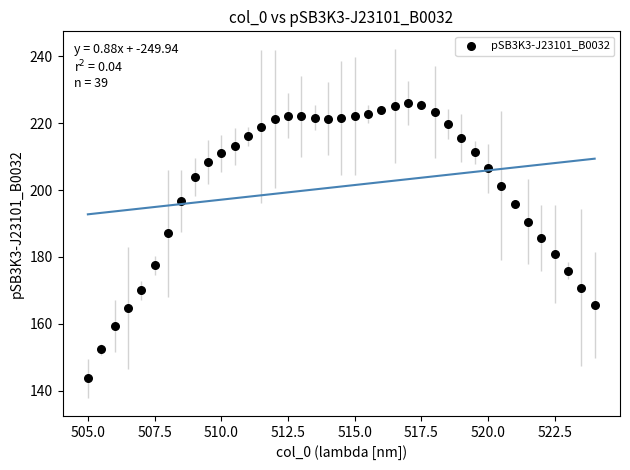

What Y value in the scatter plot is closest to 184?

185.7